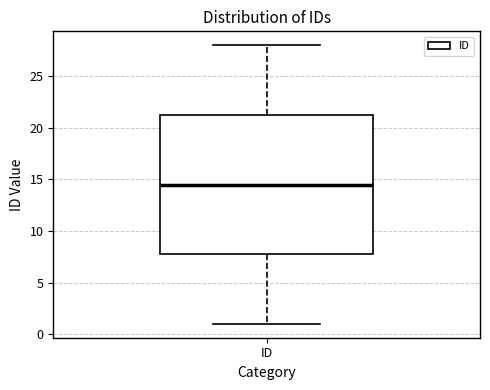

Read this box plot against the y-axis: the position of the median line, the range covered by the box, and the ends of both whiskers. The values are not printed on the chart, so give them approximately, as read against the axis.

median 14.5, box 8.0 to 21.5, whiskers 1.0 to 28.0